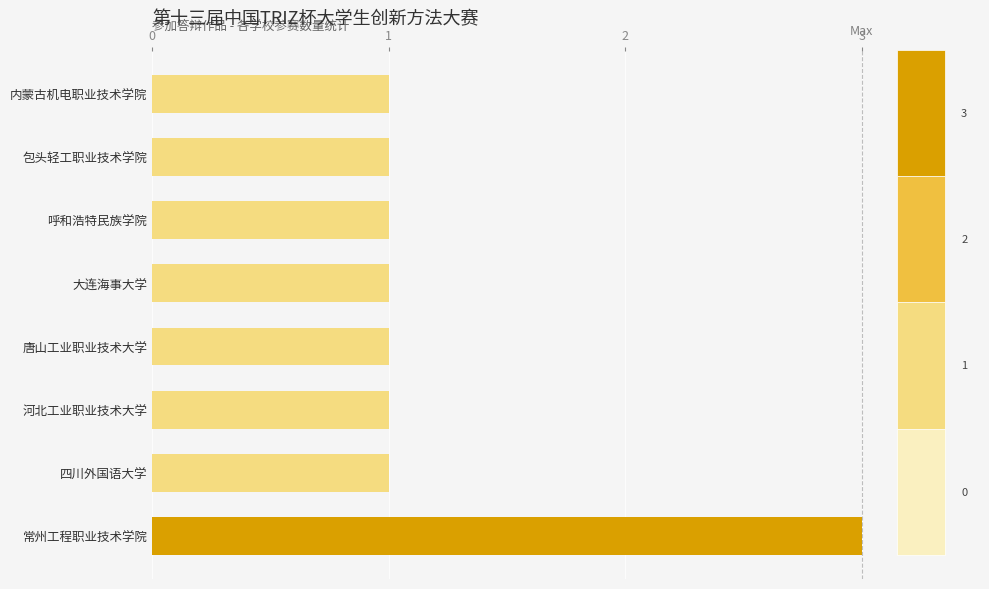

Are the bars grouped side by side (vs. stacked)?

No